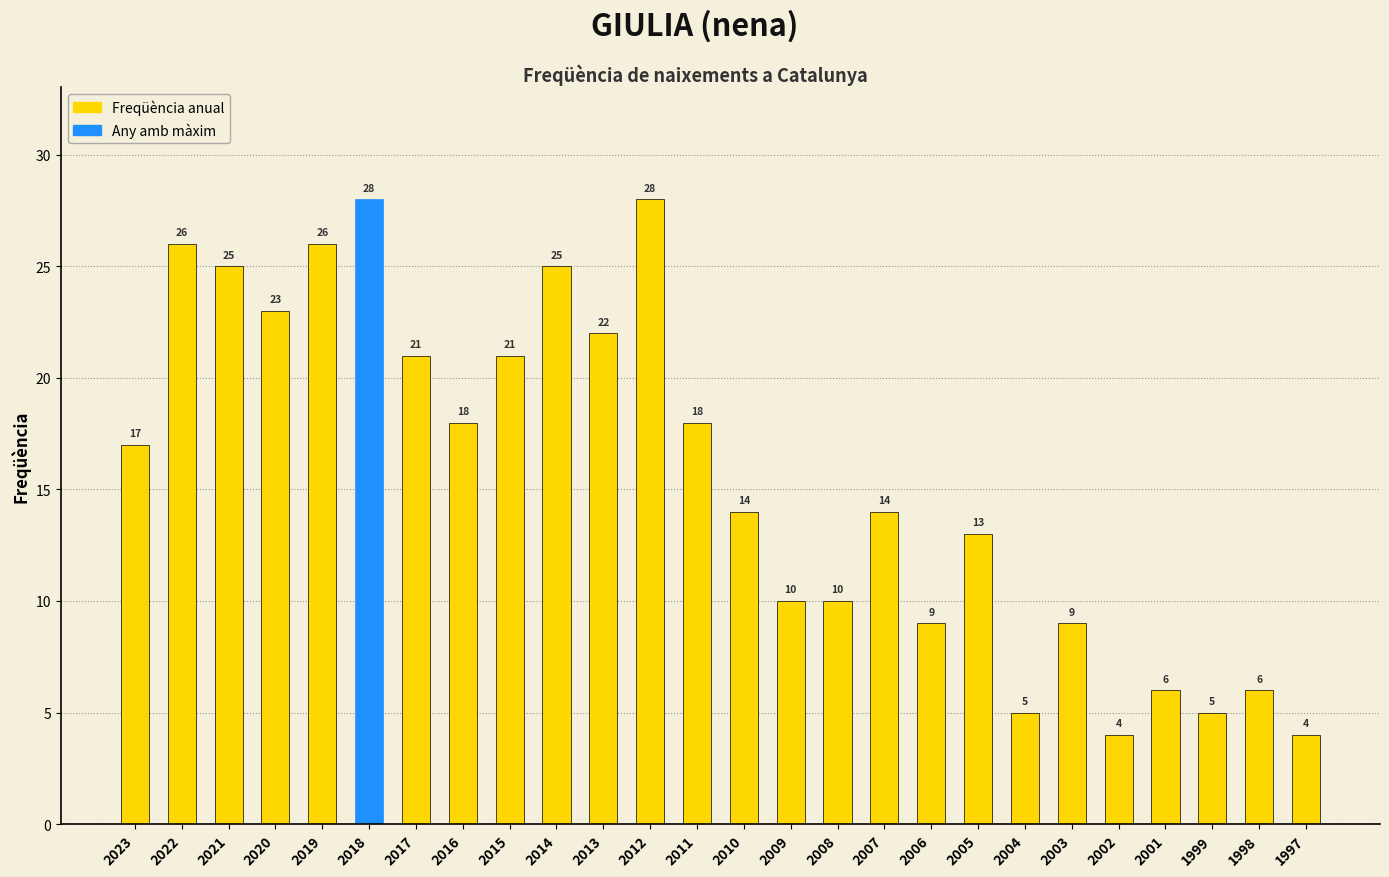

What is the value of the 2nd bar from the left?

26